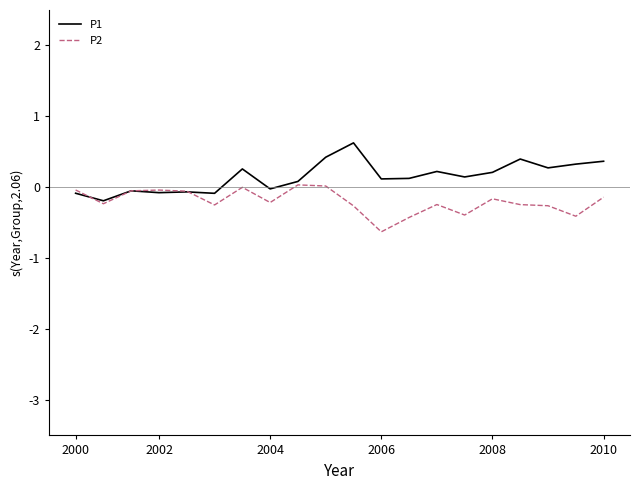

How many lines are shown in the chart?

2